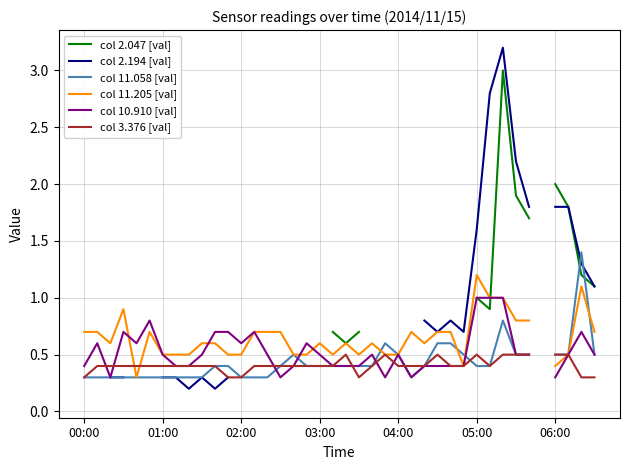

Is the value of col 10.910 [val] at 17 greater than the value of col 11.058 [val] at 02:00?

Yes